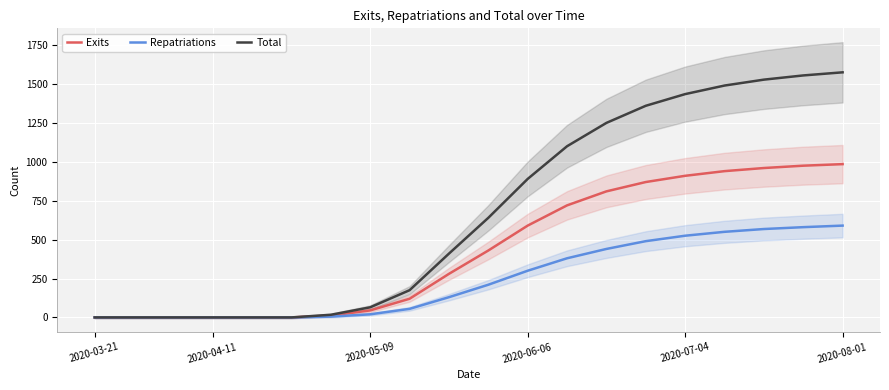

What is the average value of the Total series?

674